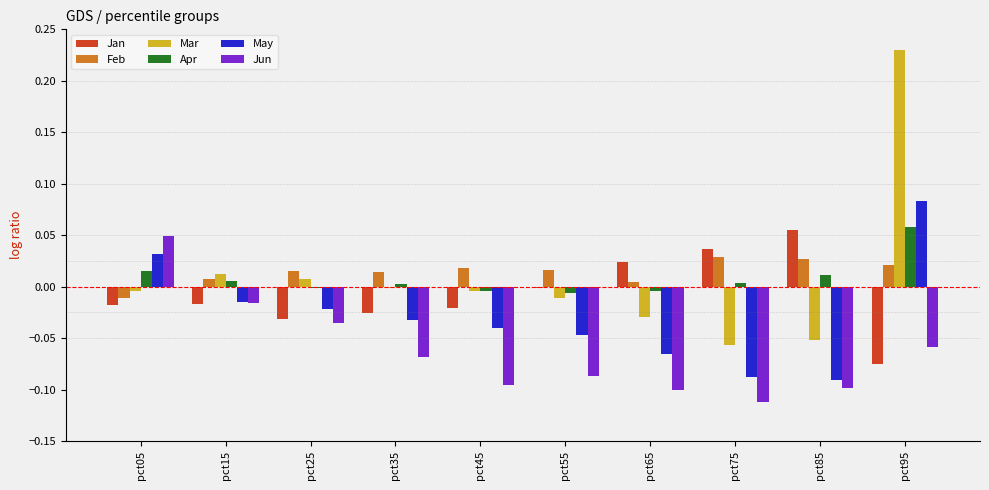

How many values in Feb are above zero?

9